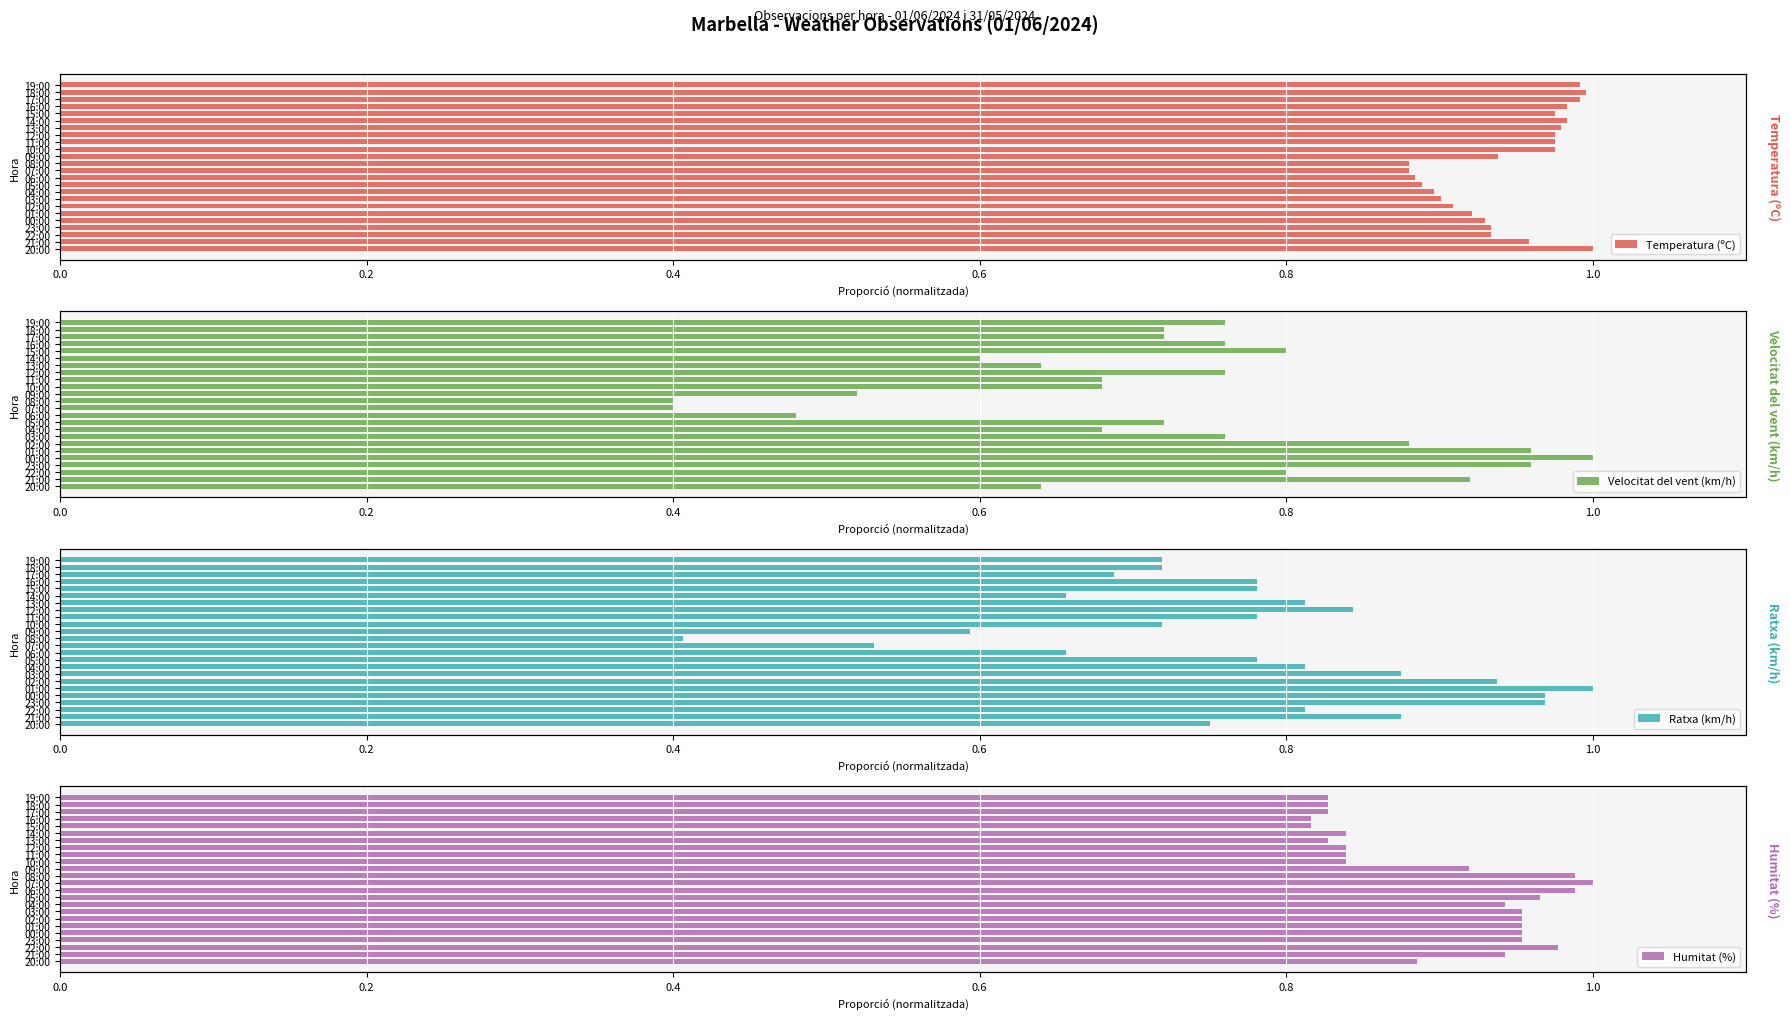

What is the difference between the maximum and second lowest values in the Humitat (%) series?

0.2